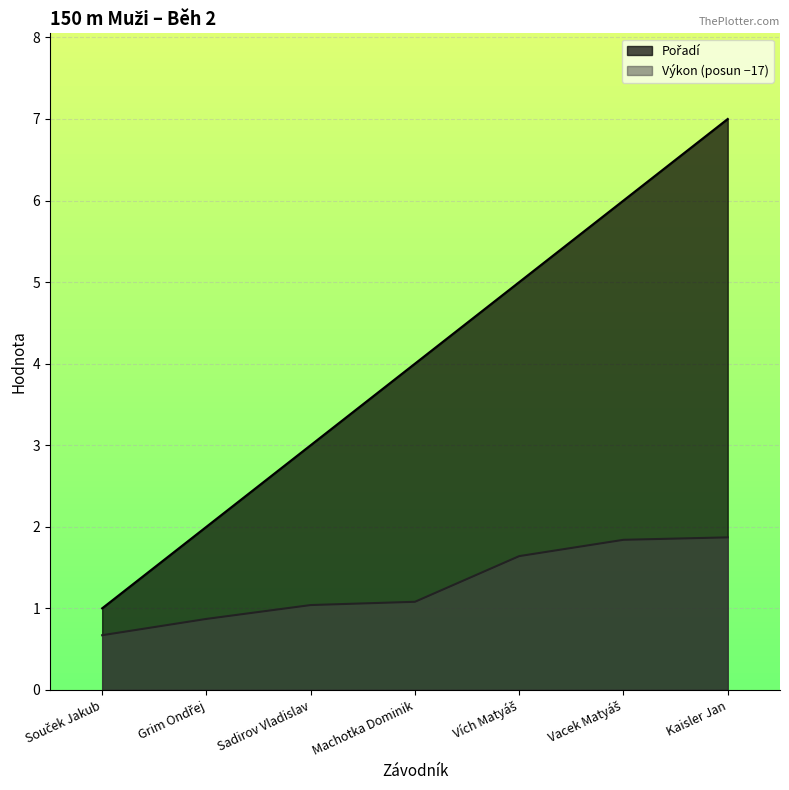

Reading left to right, list all the values displayed in this chart.

Pořadí: 1.0	2.0	3.0	4.0	5.0	6.0	7.0
Výkon: 0.7	0.9	1.0	1.1	1.6	1.8	1.9